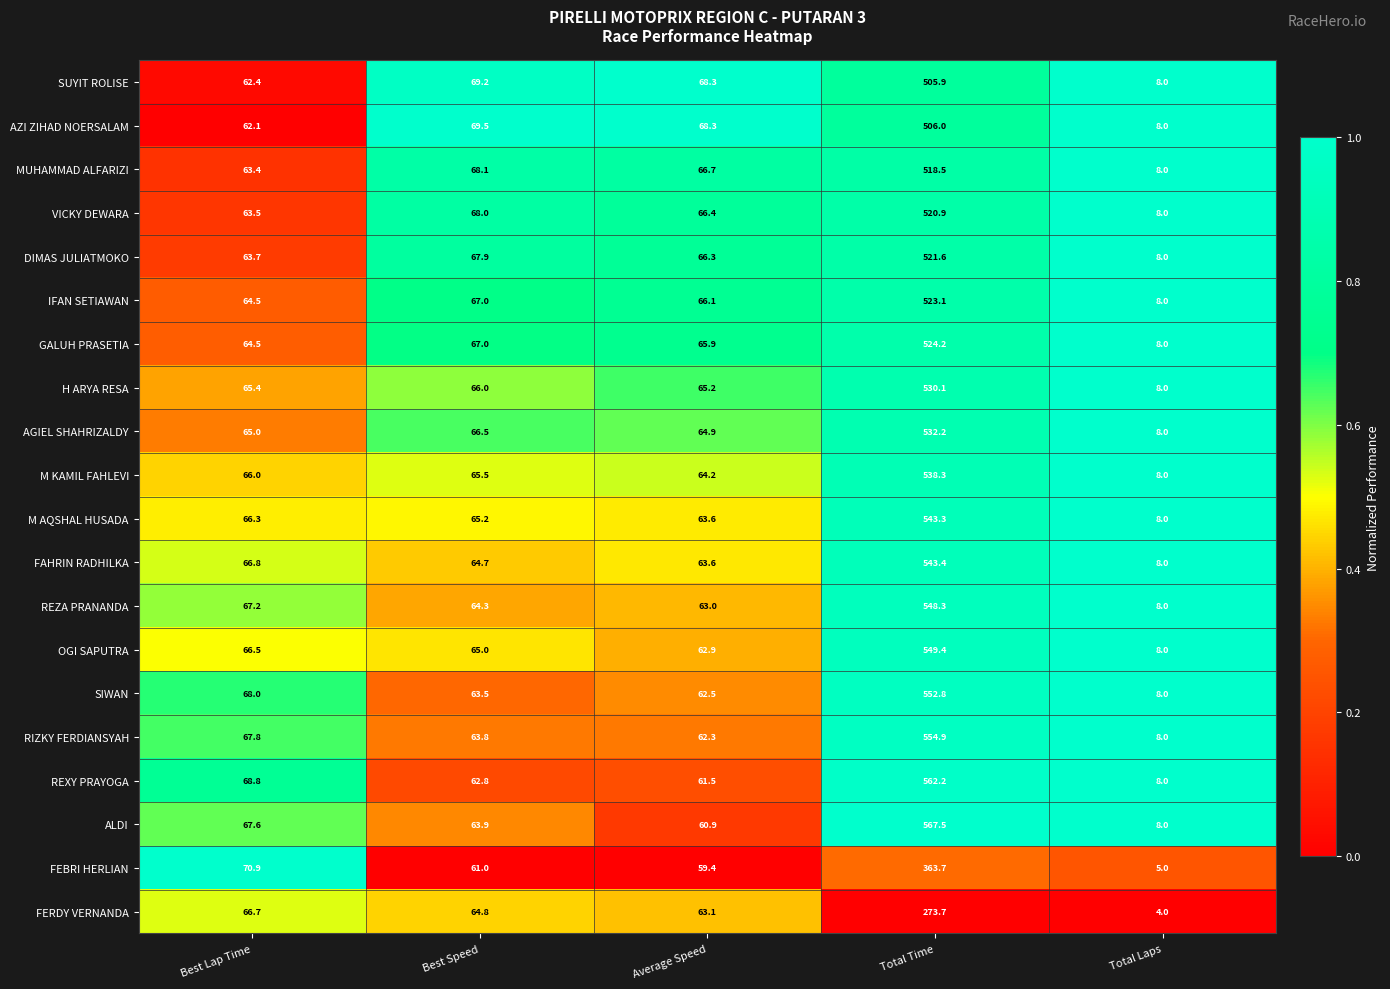

List the series in order of their peak value, lowest first.

FERDY VERNANDA, FEBRI HERLIAN, SUYIT ROLISE, AZI ZIHAD NOERSALAM, MUHAMMAD ALFARIZI, VICKY DEWARA, DIMAS JULIATMOKO, IFAN SETIAWAN, GALUH PRASETIA, H ARYA RESA, AGIEL SHAHRIZALDY, M KAMIL FAHLEVI, M AQSHAL HUSADA, FAHRIN RADHILKA, REZA PRANANDA, OGI SAPUTRA, SIWAN, RIZKY FERDIANSYAH, REXY PRAYOGA, ALDI